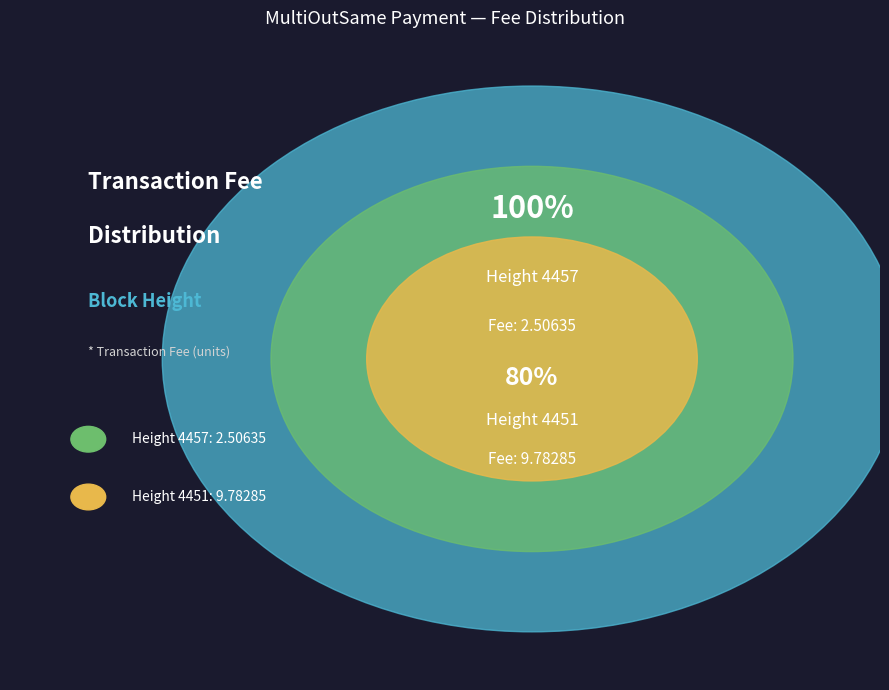

Count the number of slices in the pie.

2